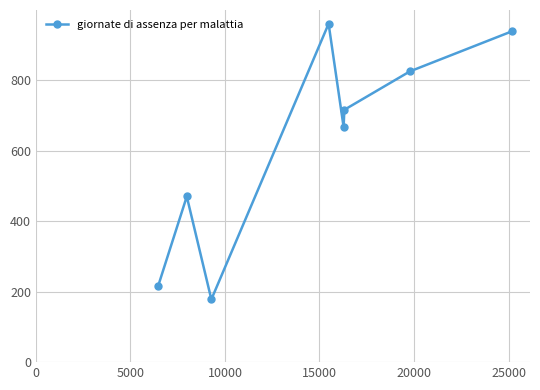

How many points are lower than both their immediate neighbors (excluding endpoints)?

2